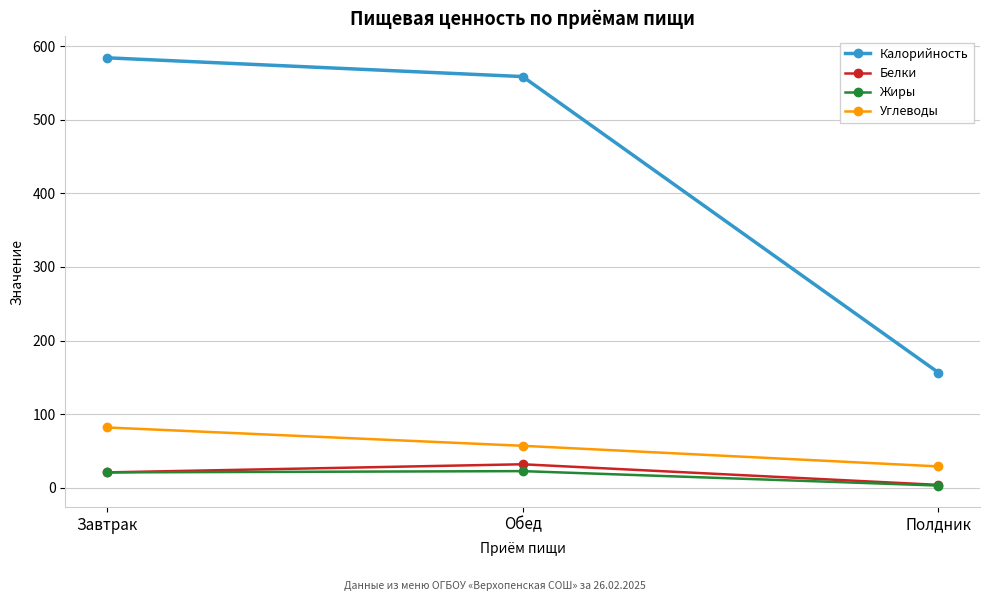

Which series has the largest total across all categories?

Калорийность